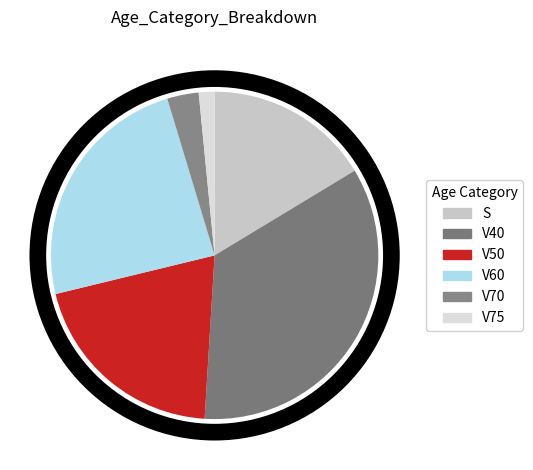

Is there any slice that represents more than half of the pie?

No